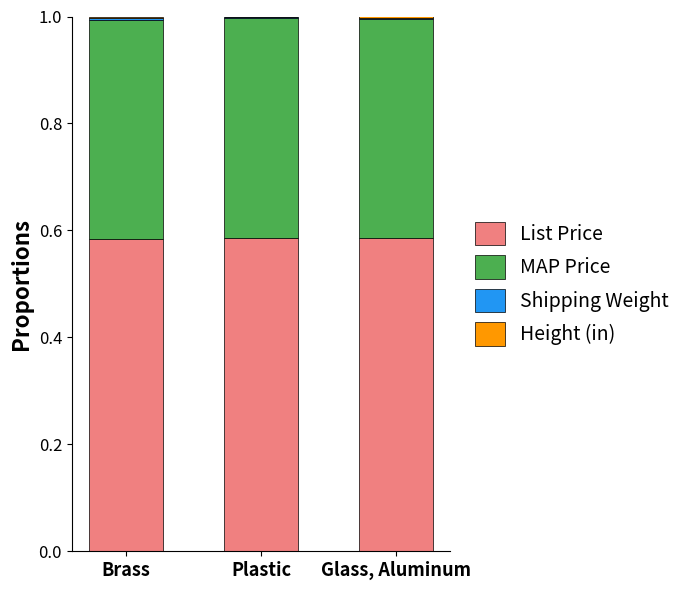

What is the value of the List Price bar at the 3rd from the left?

0.6